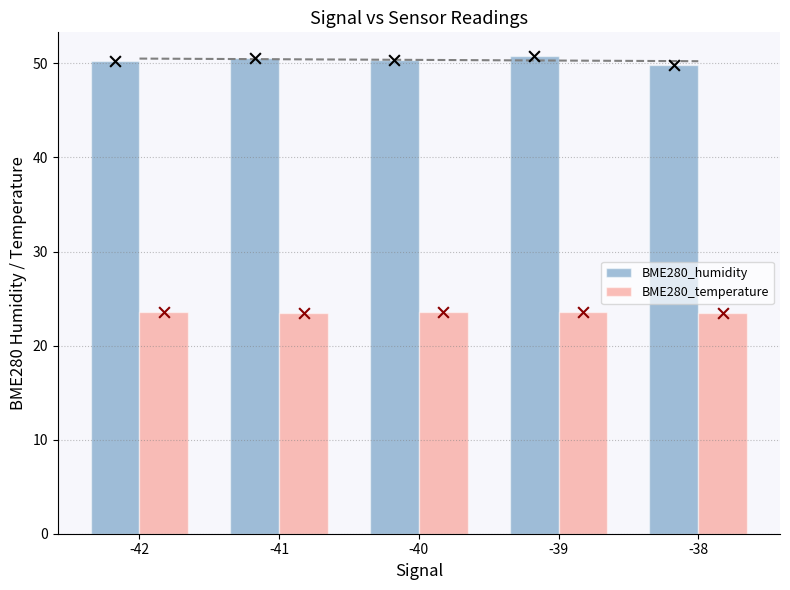

What are all the series names shown in the legend?

BME280_humidity, BME280_temperature